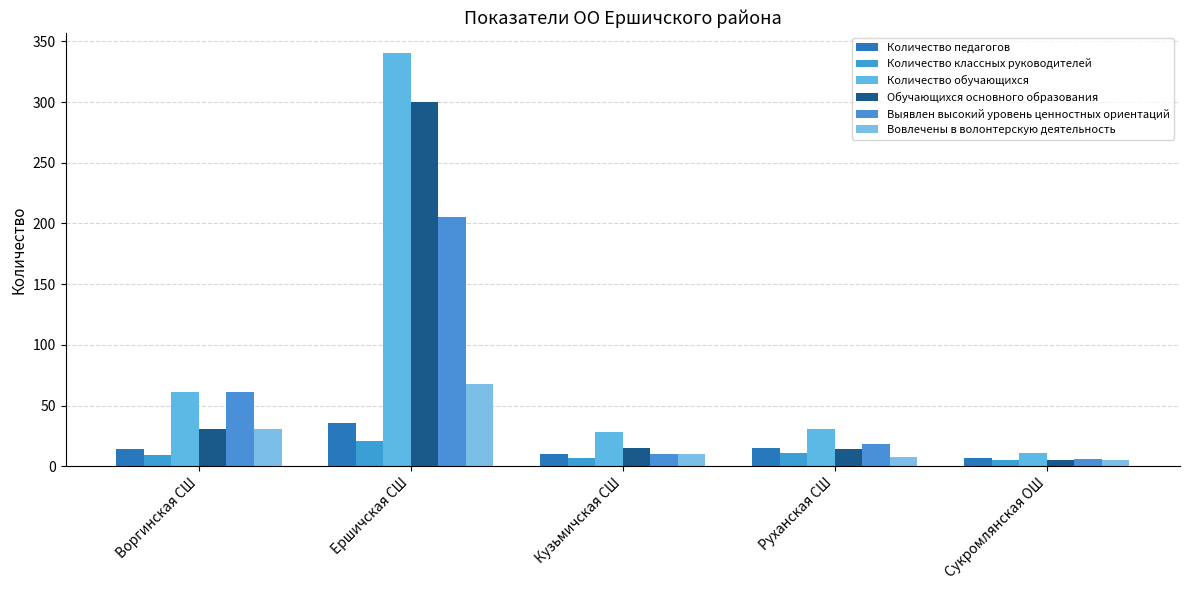

How many bars are there in total?

30